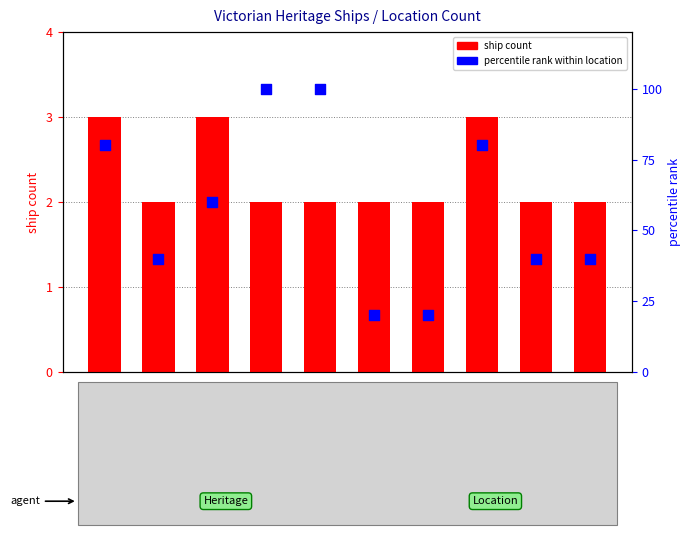

Which series has the largest total across all categories?

percentile rank within location